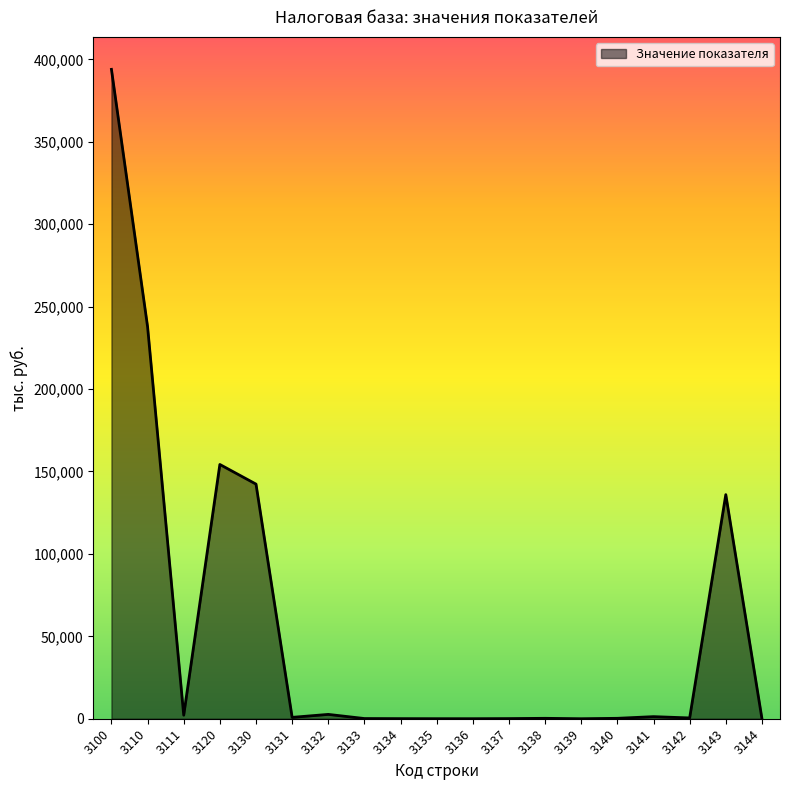

What is the sum of all values?

1072608